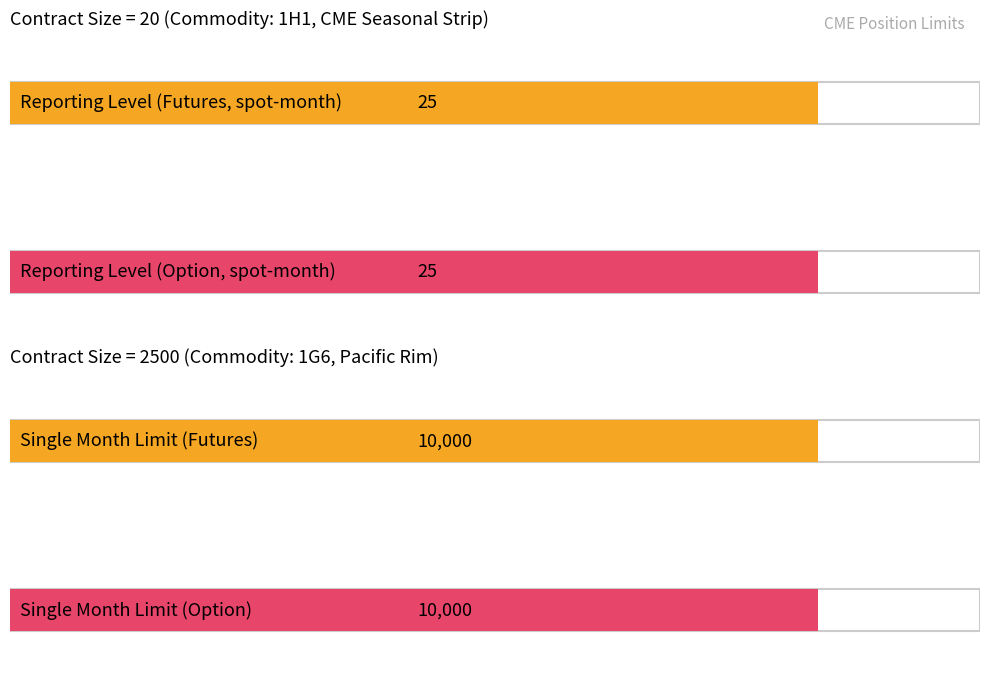

Rank the series by their average value, from lowest to highest.

Reporting Level, Single Month Limit